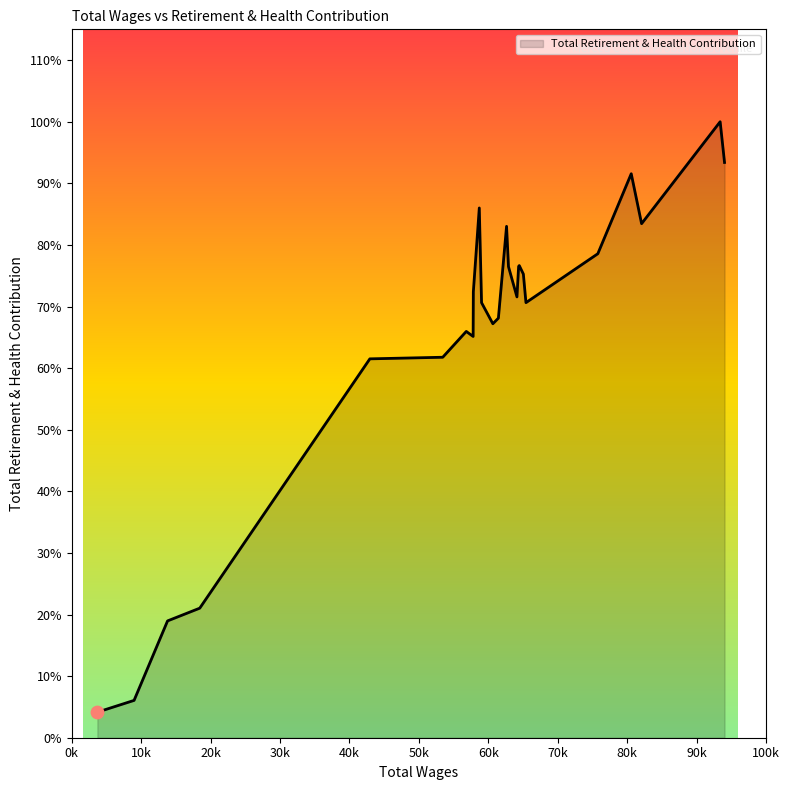

Is this an area chart (filled region under the line)?

Yes